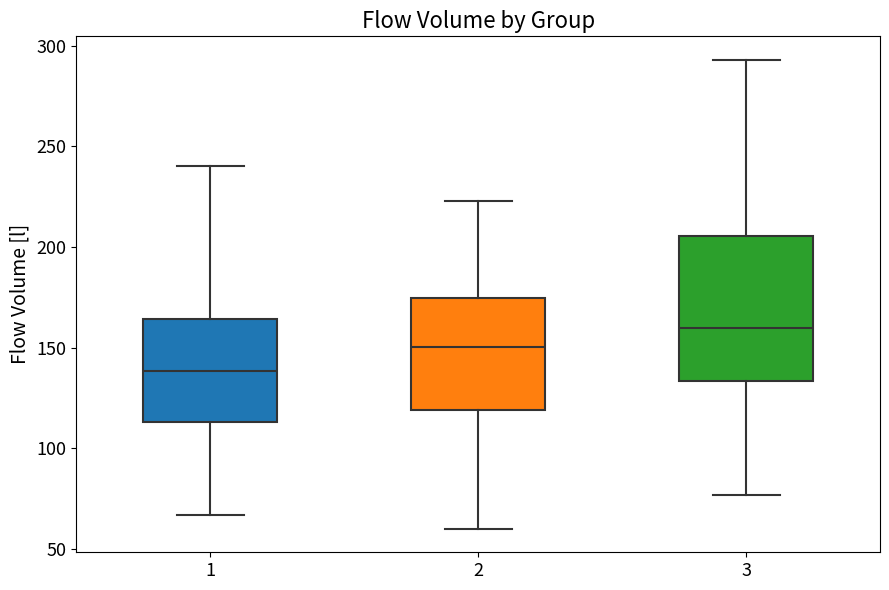

Reading left to right, transcribe this box plot: for each box, give where its median line is, the range the box spans, and where its two whiskers end, as read against the y-axis. The values are not printed on the chart, so give them approximately, as read against the axis.

1: median 140, box 115 to 165, whiskers 65 to 240
2: median 150, box 120 to 175, whiskers 60 to 225
3: median 160, box 135 to 205, whiskers 75 to 295